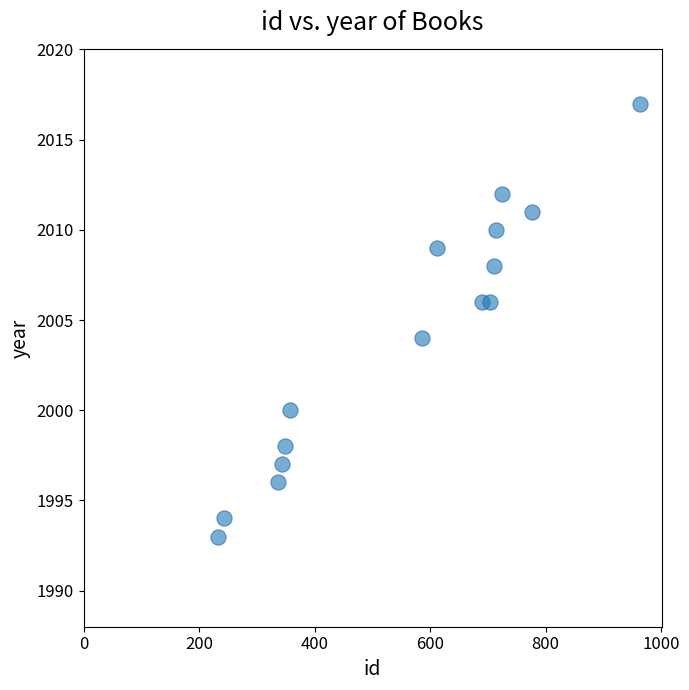

What is the range of X values (max minus min)?

732